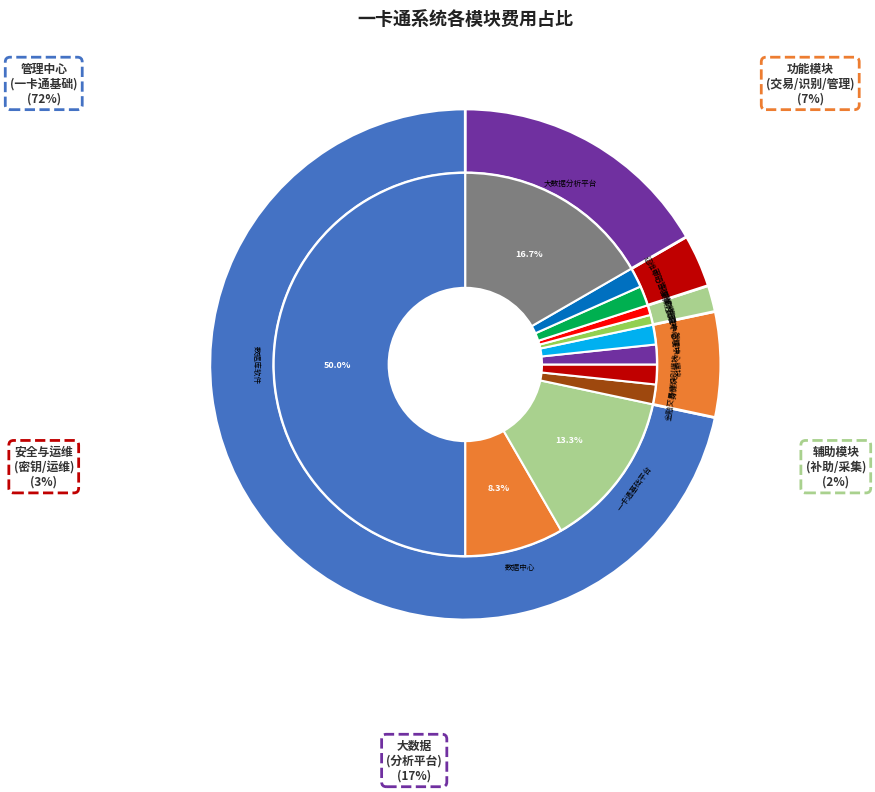

Which category has the smallest portion of the pie?

补助管理中心